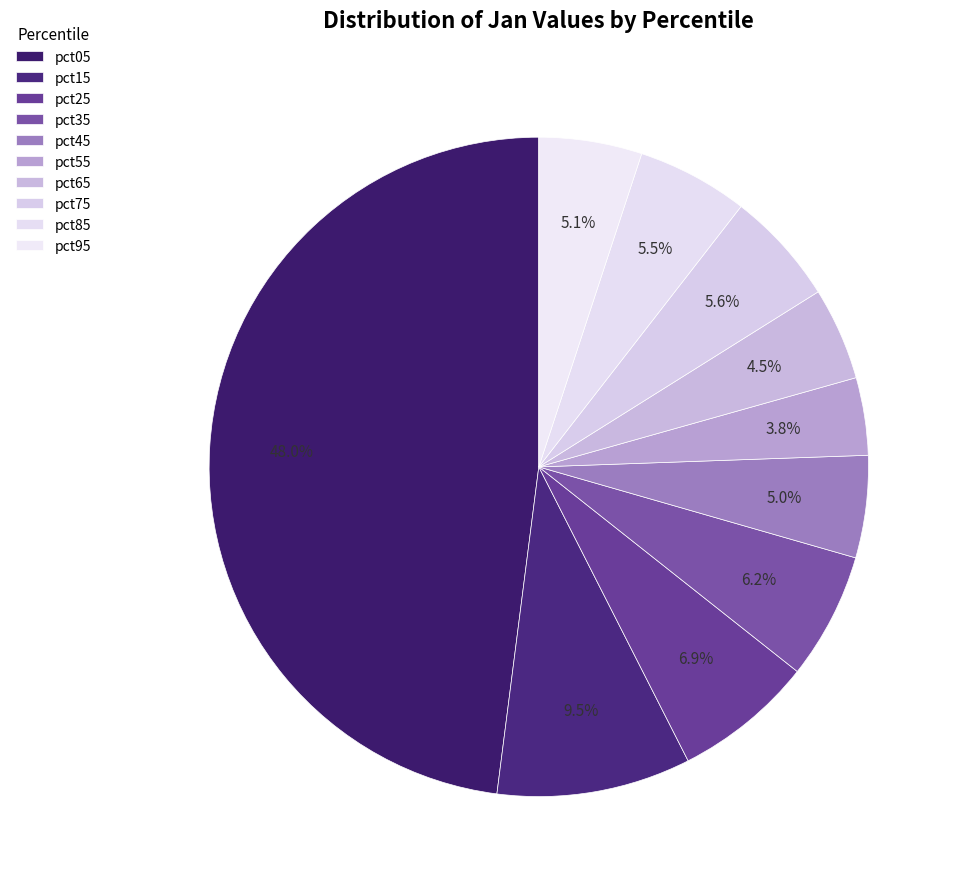

Is it true that pct35 is 6% of the pie?

True